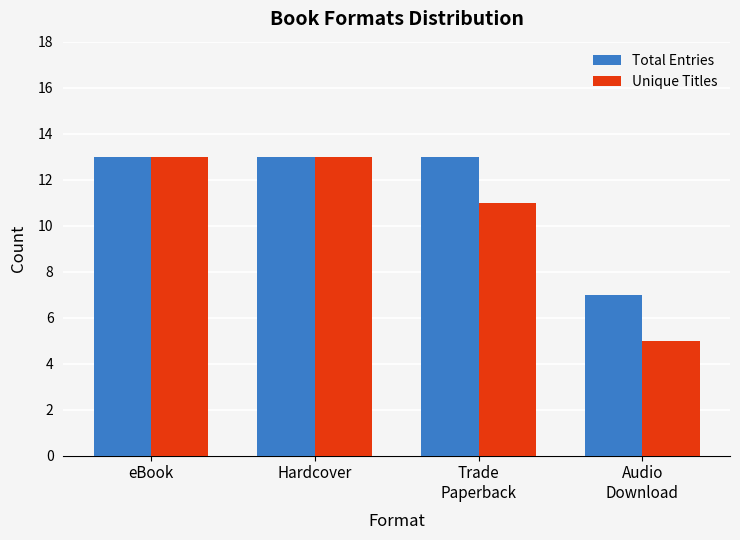

Rank the series at Trade
Paperback from highest to lowest value.

Total Entries, Unique Titles